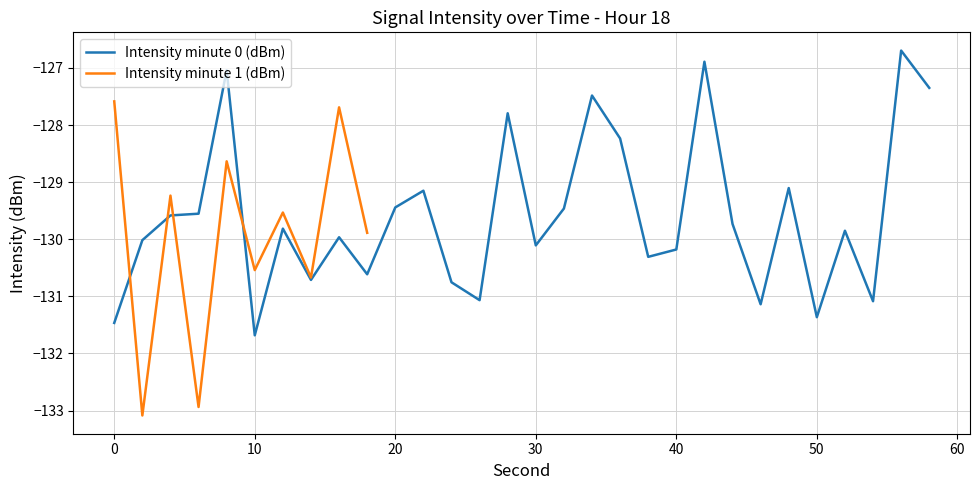

What is the lowest value of the Min Intensity (dBm) series?

-133.1